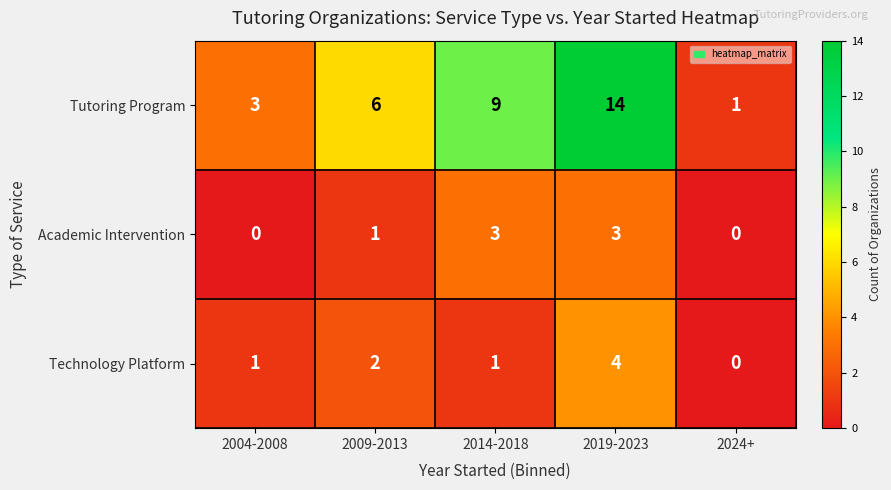

Between 2009-2013 and 2024+, which series saw the biggest shift?

Tutoring Program